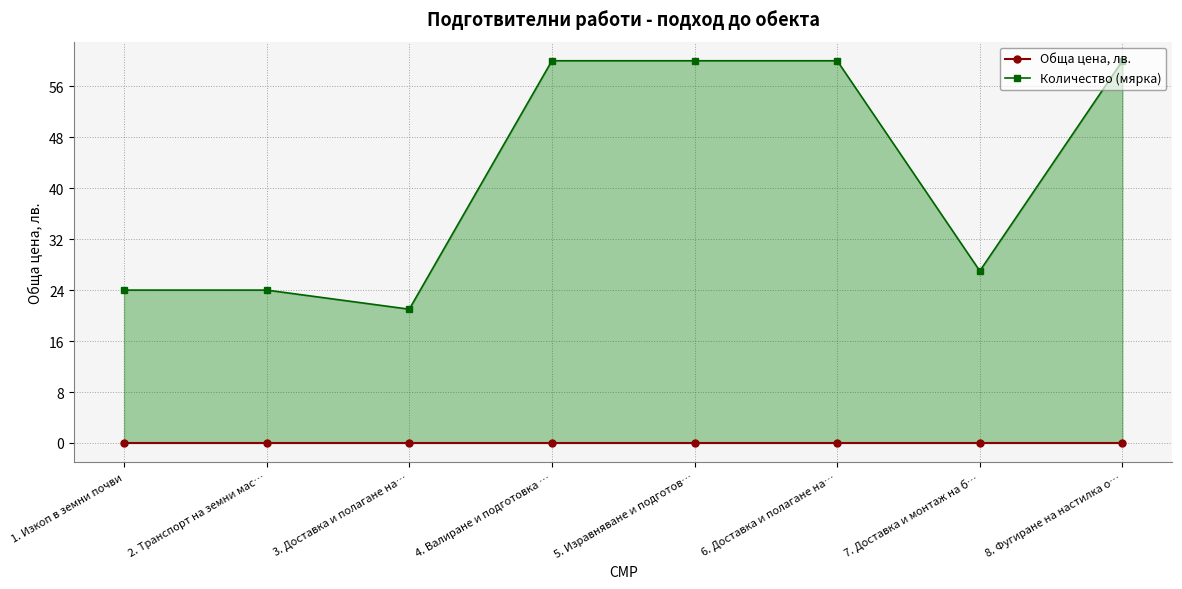

What is the greatest value displayed?

60